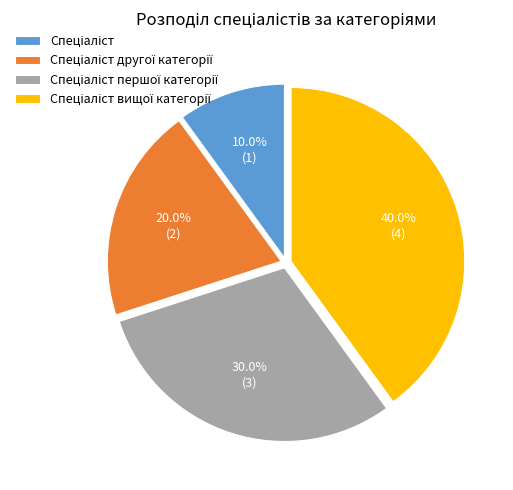

Is there any slice that represents more than half of the pie?

No